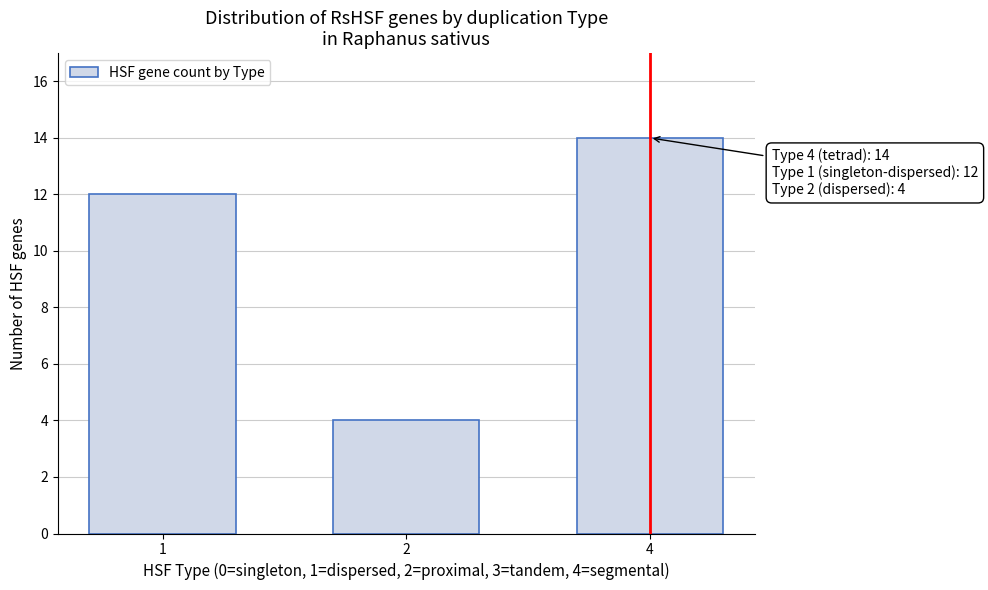

Reading left to right, what are all the values shown in this chart?

1=12	2=4	4=14